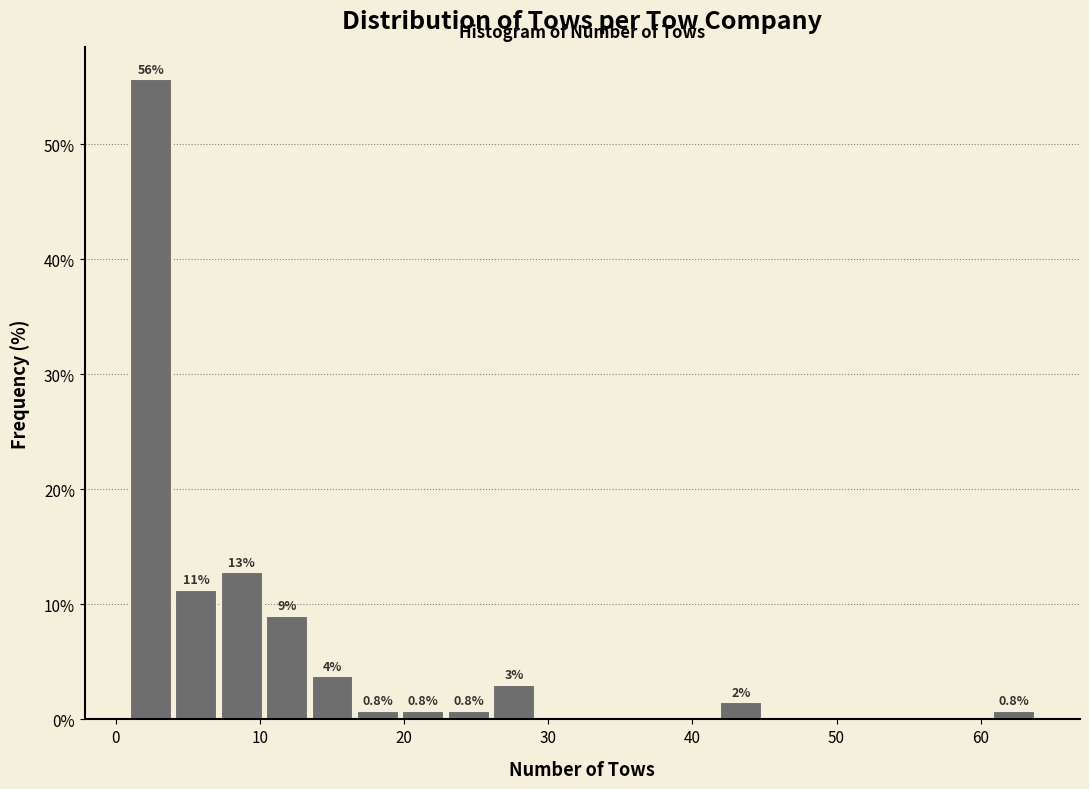

Read against the x-axis, roughly where is the centre of the tallest bar?

2